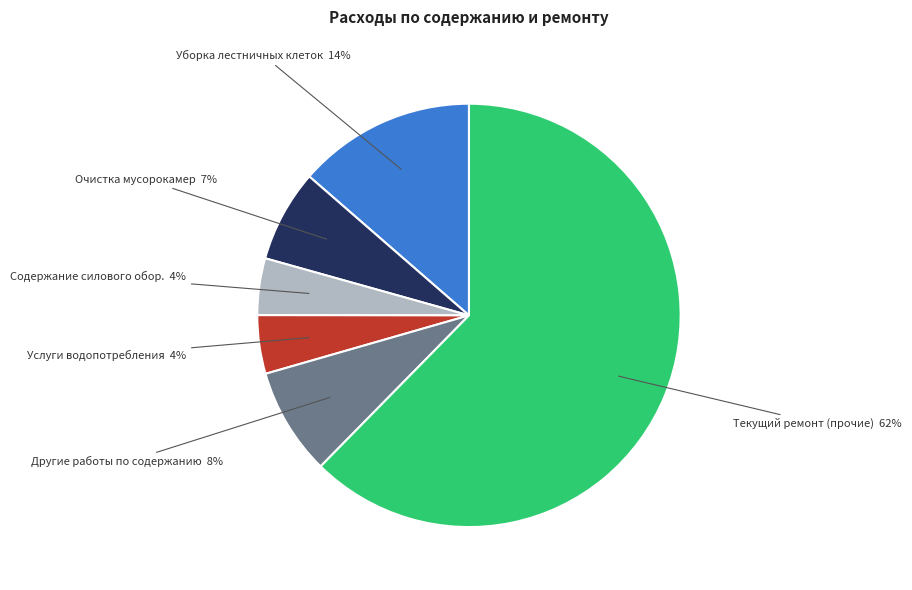

Count the number of slices in the pie.

6